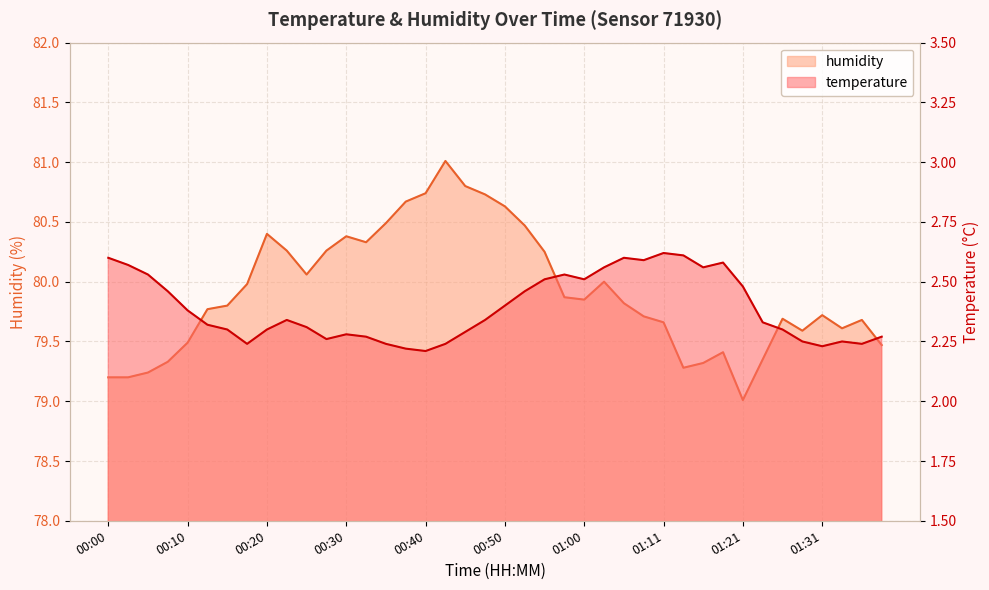

Reading left to right, what are all the values shown in this chart?

temperature: 2.6	2.6	2.5	2.5	2.4	2.3	2.3	2.2	2.3	2.3	2.3	2.3	2.3	2.3	2.2	2.2	2.2	2.2	2.3	2.3	2.4	2.5	2.5	2.5	2.5	2.6	2.6	2.6	2.6	2.6	2.6	2.6	2.5	2.3	2.3	2.2	2.2	2.2	2.2	2.3
humidity: 79.2	79.2	79.2	79.3	79.5	79.8	79.8	80.0	80.4	80.3	80.1	80.3	80.4	80.3	80.5	80.7	80.7	81.0	80.8	80.7	80.6	80.5	80.2	79.9	79.8	80.0	79.8	79.7	79.7	79.3	79.3	79.4	79.0	79.3	79.7	79.6	79.7	79.6	79.7	79.5